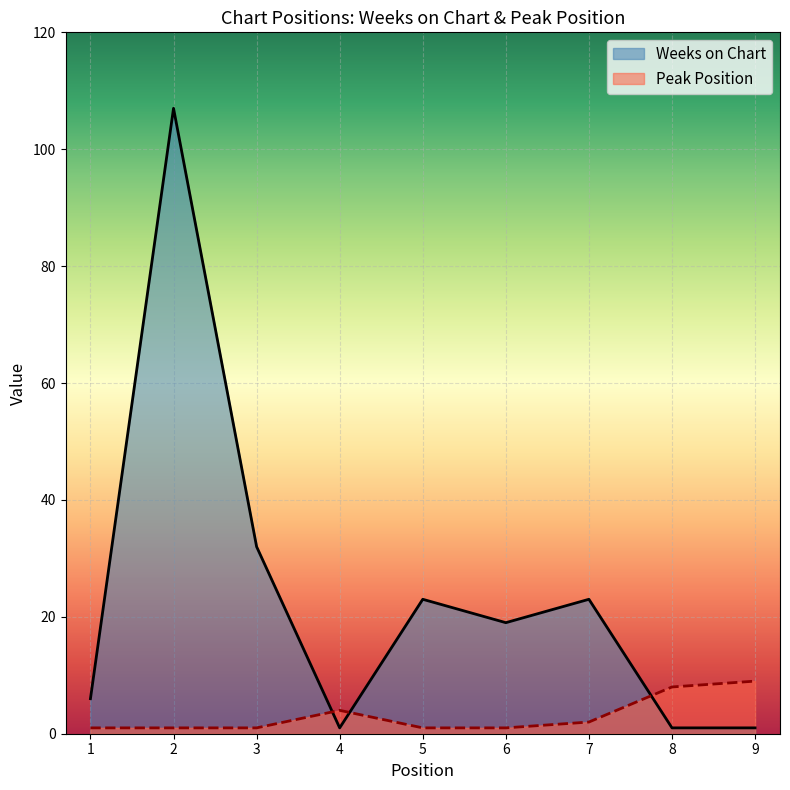

At which label is Peak Position closest to 5?

4